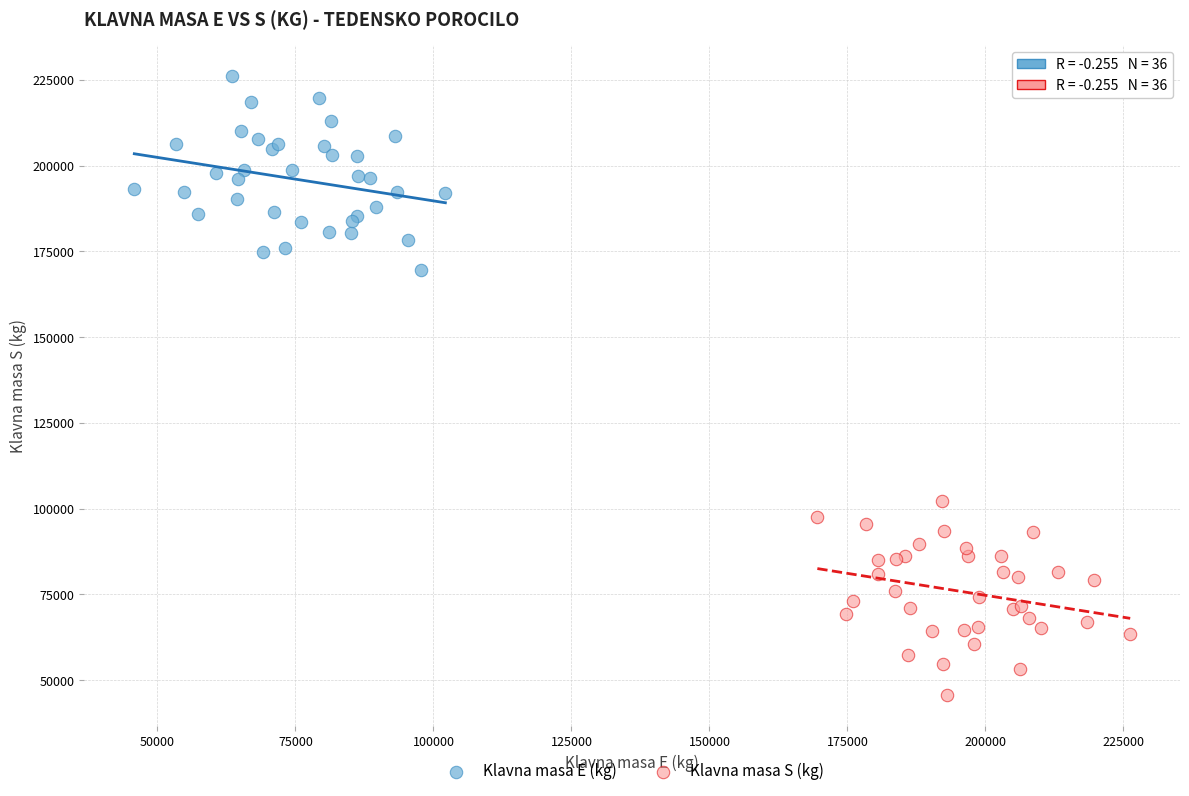

Which series reaches the minimum Y coordinate?

Klavna masa S (kg)